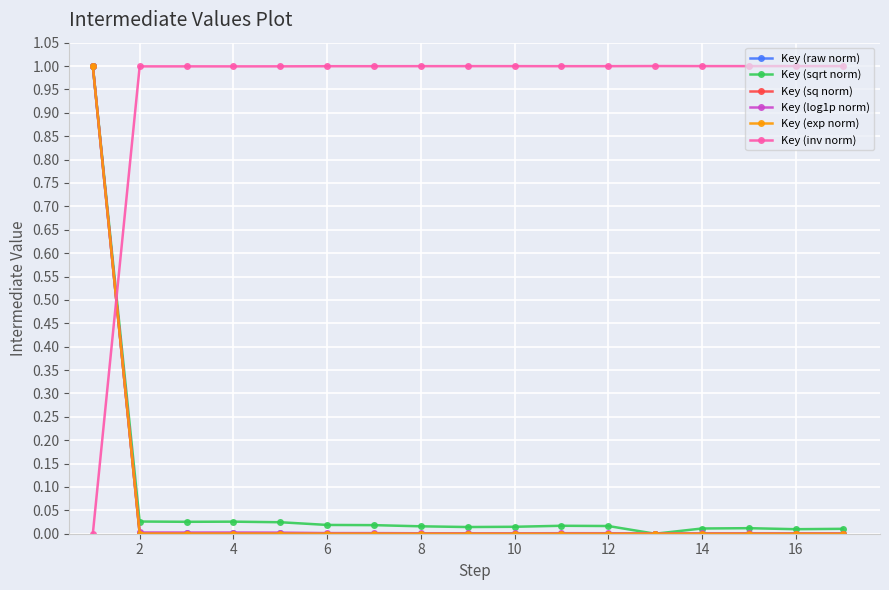

True or false: Key (raw norm) has more than 2 interior local peaks.

True